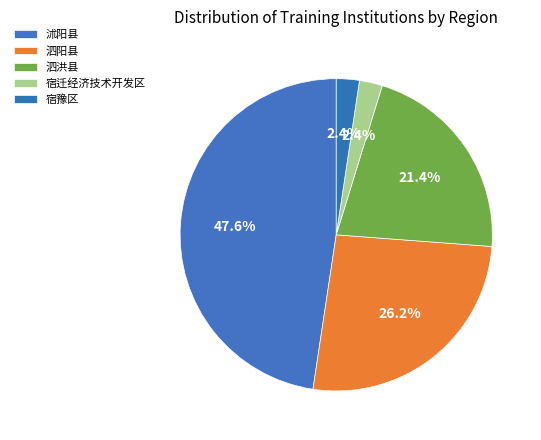

What percentage is the 宿迁经济技术开发区 slice, to the nearest percent?

2%